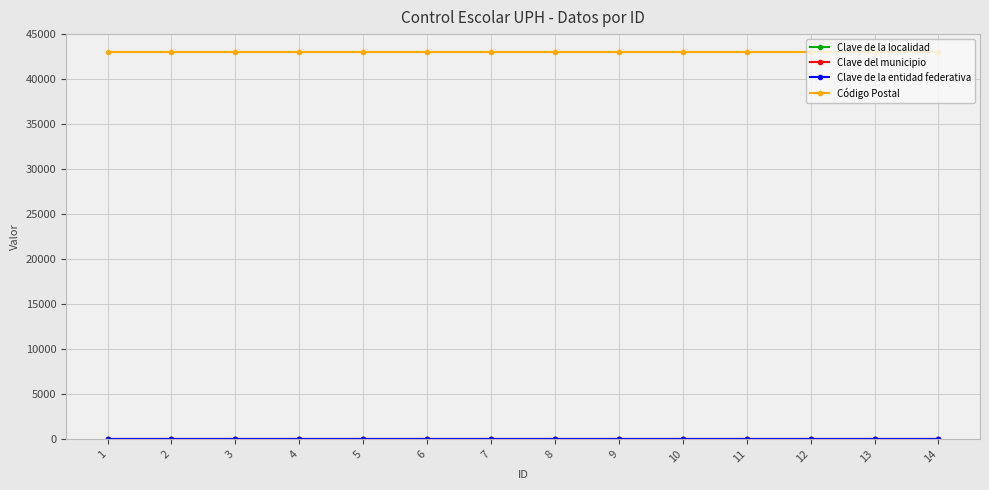

The value of Código Postal at 9 is 43000. True or false?

True